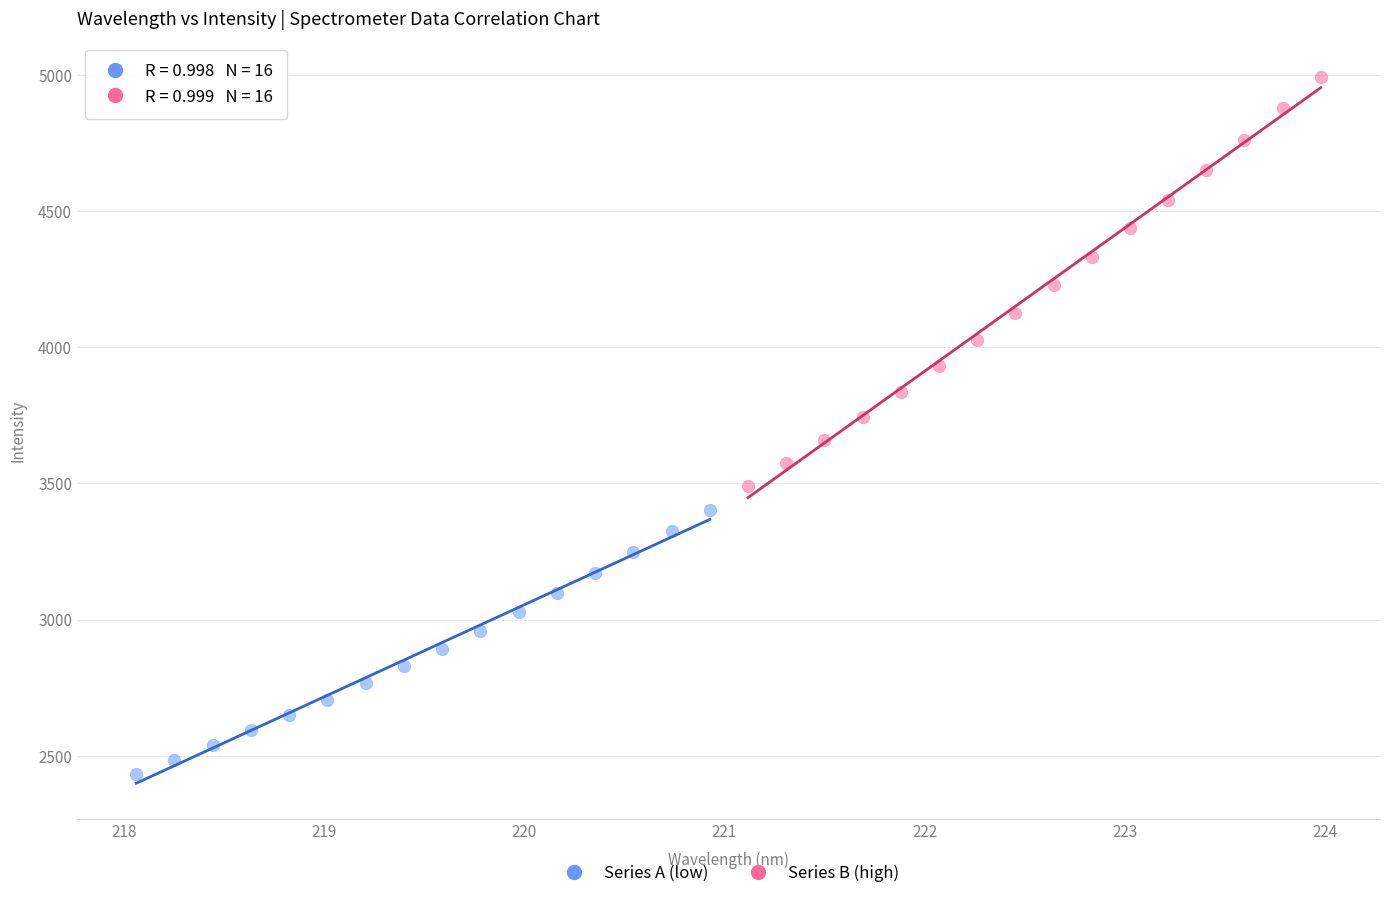

Which series has the largest Y range (max minus min)?

Series B (high)